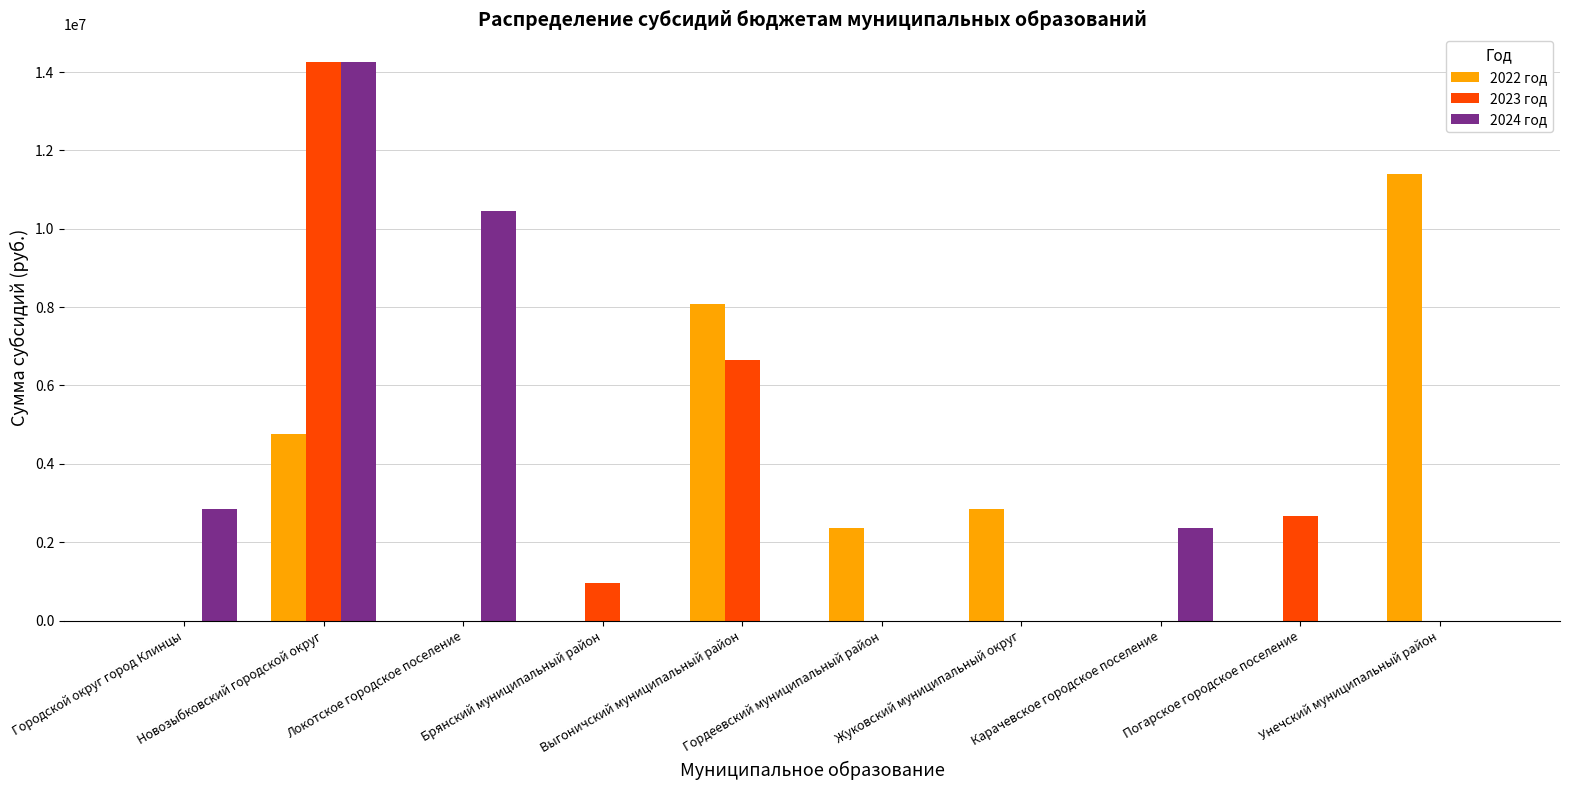

Reading right to left, extract all data points from this chart.

2022 год: Унечский муниципальный район=11400000	Погарское городское поселение=0	Карачевское городское поселение=0	Жуковский муниципальный округ=2850000	Гордеевский муниципальный район=2375000	Выгоничский муниципальный район=8075000	Брянский муниципальный район=0	Локотское городское поселение=0	Новозыбковский городской округ=4750000	Городской округ город Клинцы=0
2023 год: Унечский муниципальный район=0	Погарское городское поселение=2660000	Карачевское городское поселение=0	Жуковский муниципальный округ=0	Гордеевский муниципальный район=0	Выгоничский муниципальный район=6650000	Брянский муниципальный район=950000	Локотское городское поселение=0	Новозыбковский городской округ=14250000	Городской округ город Клинцы=0
2024 год: Унечский муниципальный район=0	Погарское городское поселение=0	Карачевское городское поселение=2375000	Жуковский муниципальный округ=0	Гордеевский муниципальный район=0	Выгоничский муниципальный район=0	Брянский муниципальный район=0	Локотское городское поселение=10450000	Новозыбковский городской округ=14250000	Городской округ город Клинцы=2850000